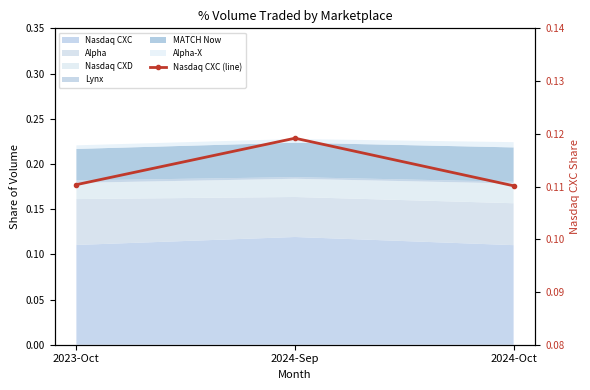

List the labels in order of value, largest first.

2024-Sep, 2023-Oct, 2024-Oct